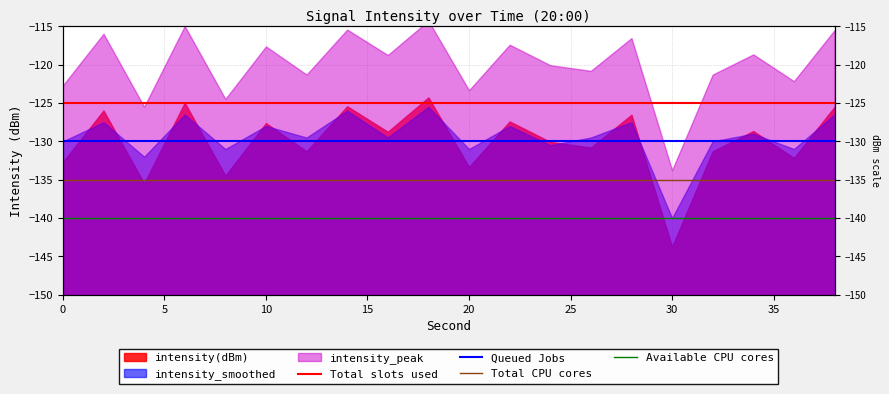

Does the chart have visible grid lines?

Yes